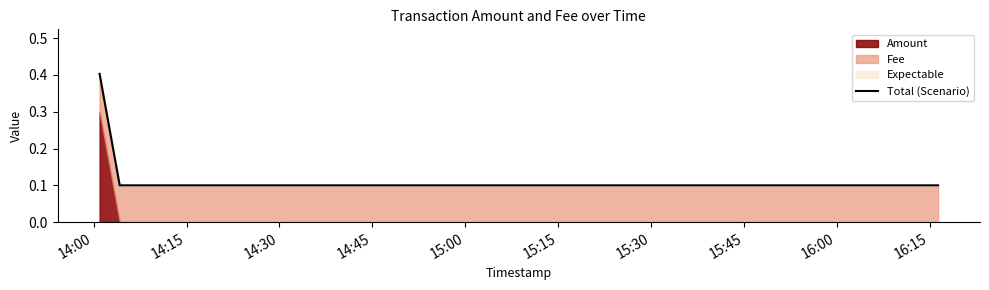

The chart shows a value of 0.2 at 14:00. True or false?

False